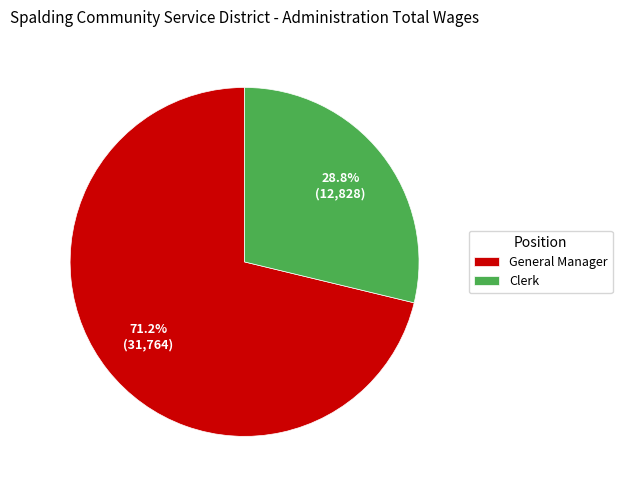

Is it true that General Manager is 77% of the pie?

False